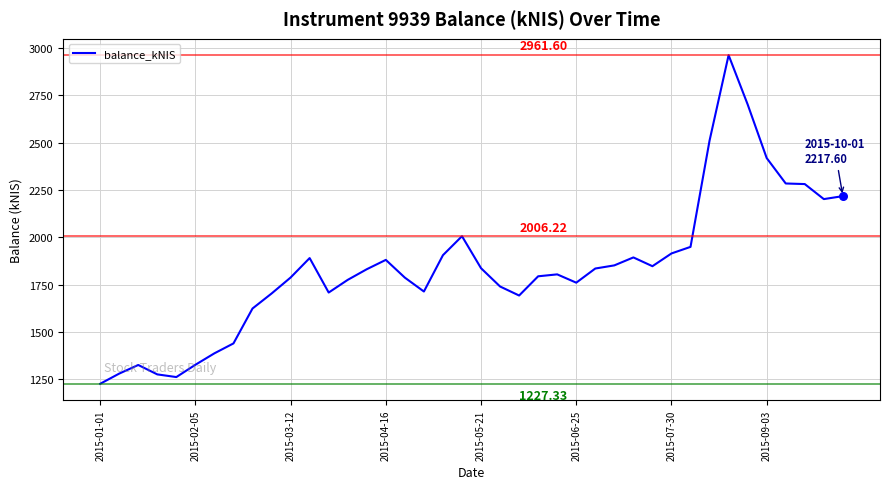

What is the difference between the maximum and minimum values?

1734.3